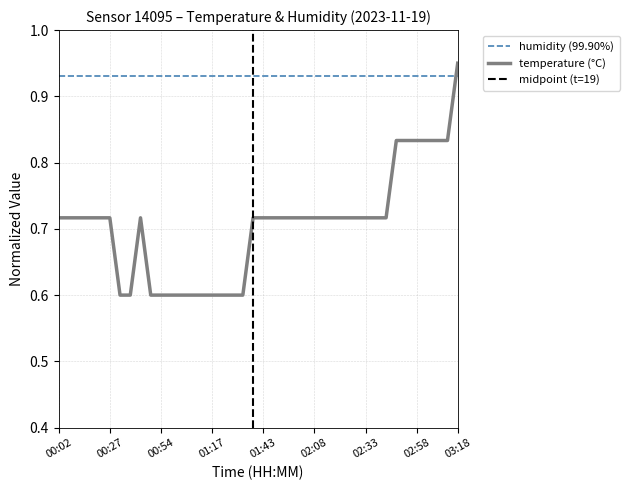

Is this an area chart (filled region under the line)?

No